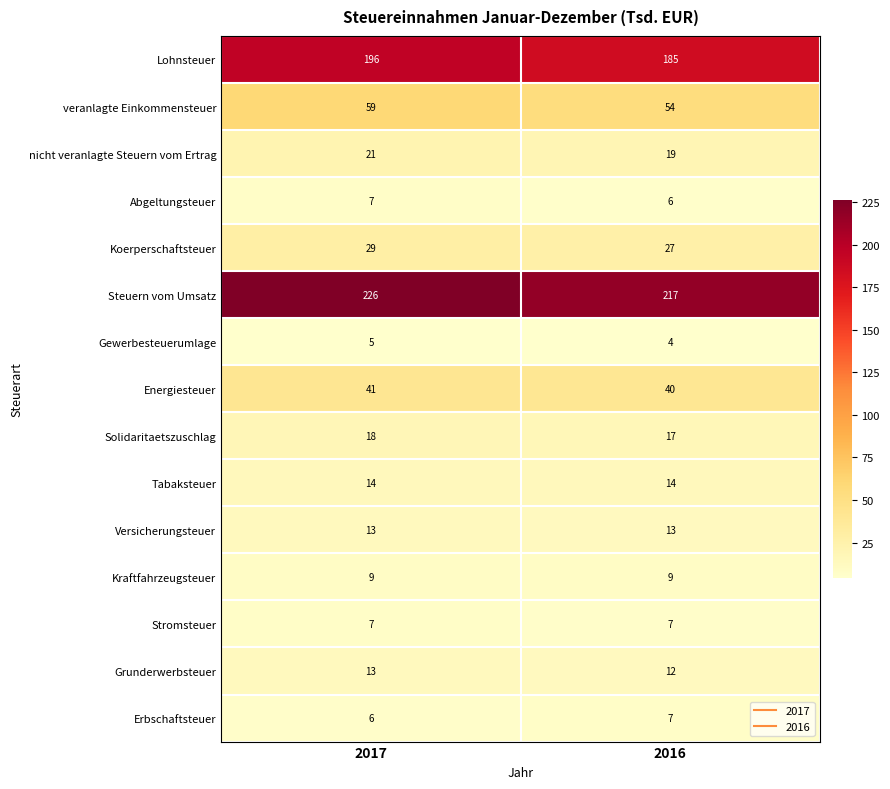

How many distinct data groups are displayed?

15